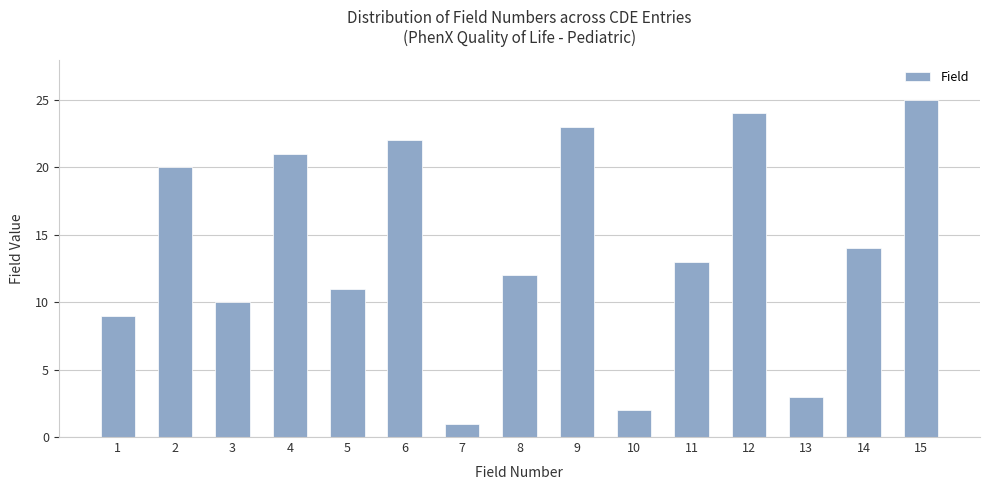

Reading left to right, what are all the values shown in this chart?

1=9	2=20	3=10	4=21	5=11	6=22	7=1	8=12	9=23	10=2	11=13	12=24	13=3	14=14	15=25